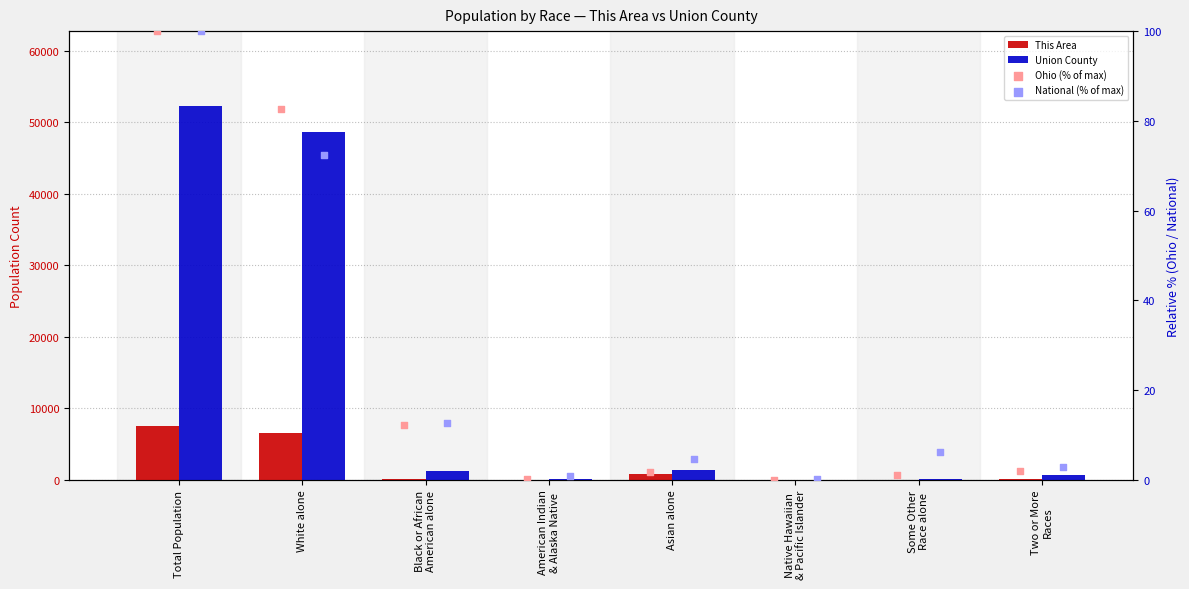

At which category is the sum across all series the highest?

Total Population